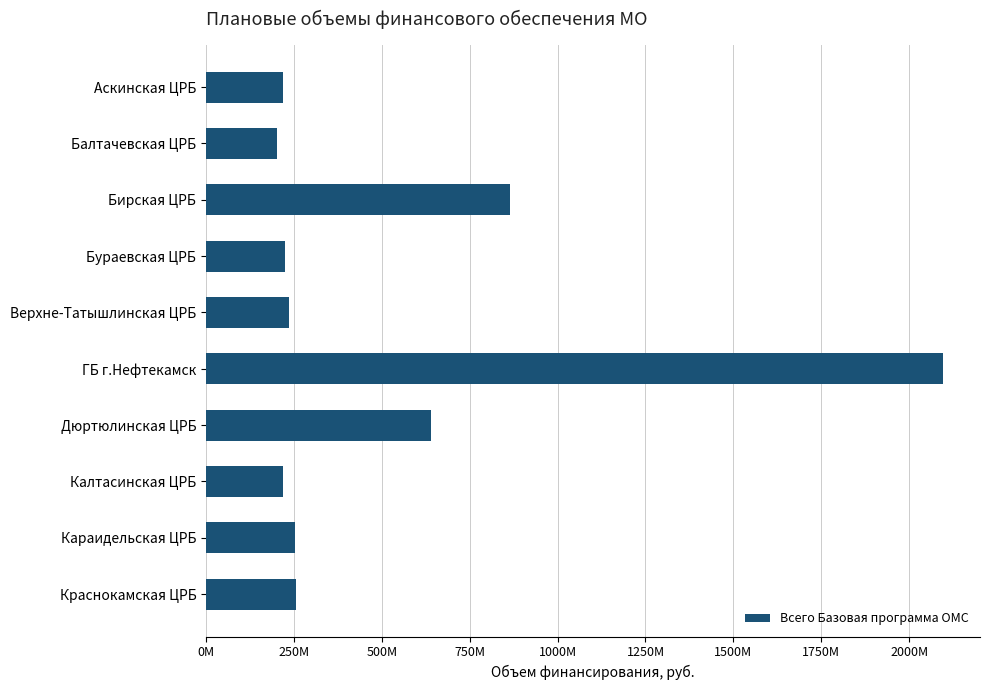

At which label is the value closest to 1148743236?

Бирская ЦРБ